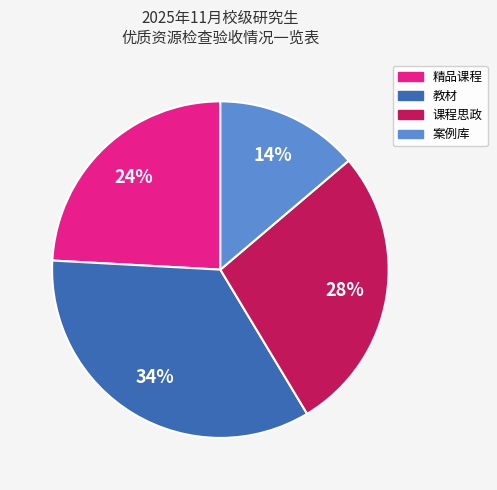

To the nearest percent, what is the difference between the 案例库 and 课程思政 slice percentages?

14%